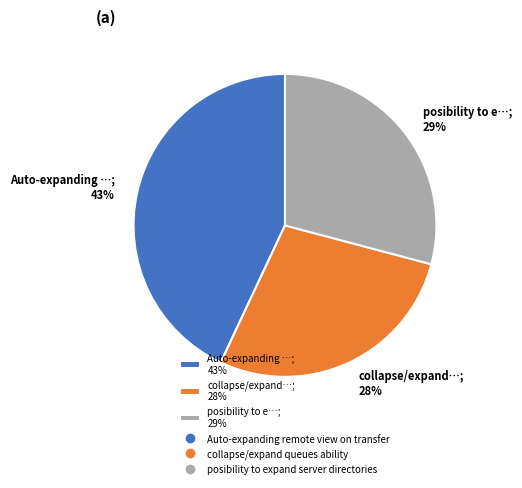

What percentage is the collapse/expand…; 28% slice, to the nearest percent?

28%